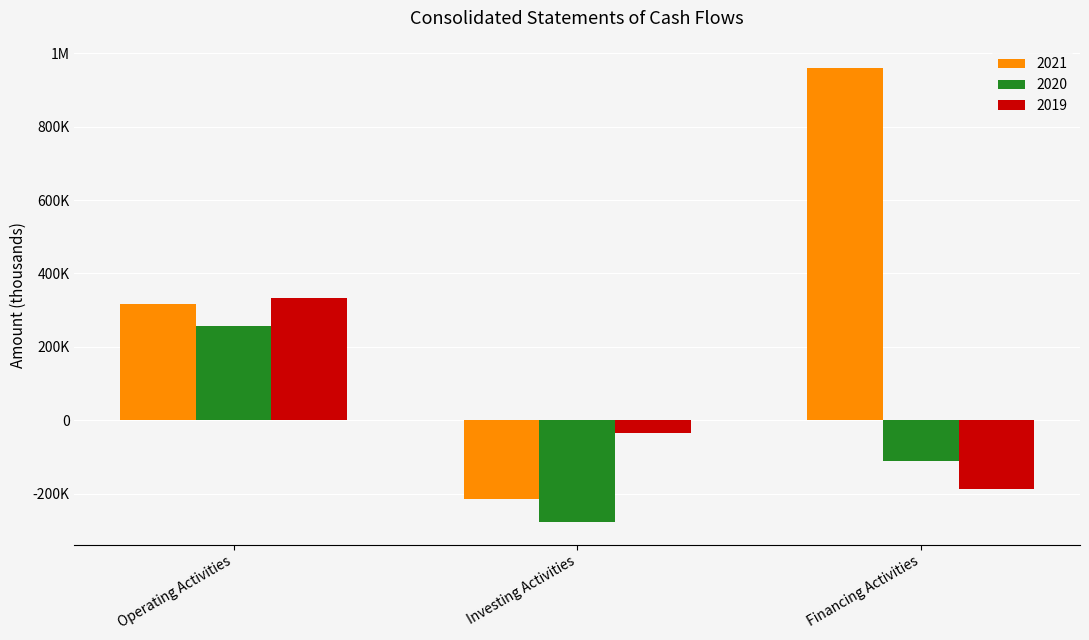

Which category has the highest value across all series?

Financing Activities